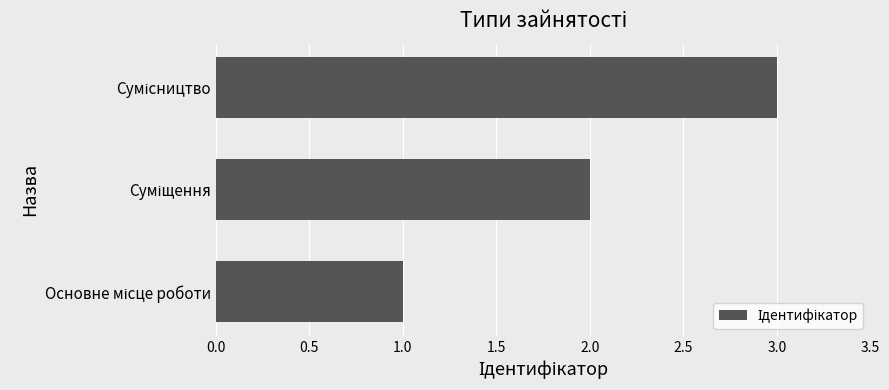

Count the values in the range 1 to 3.

3